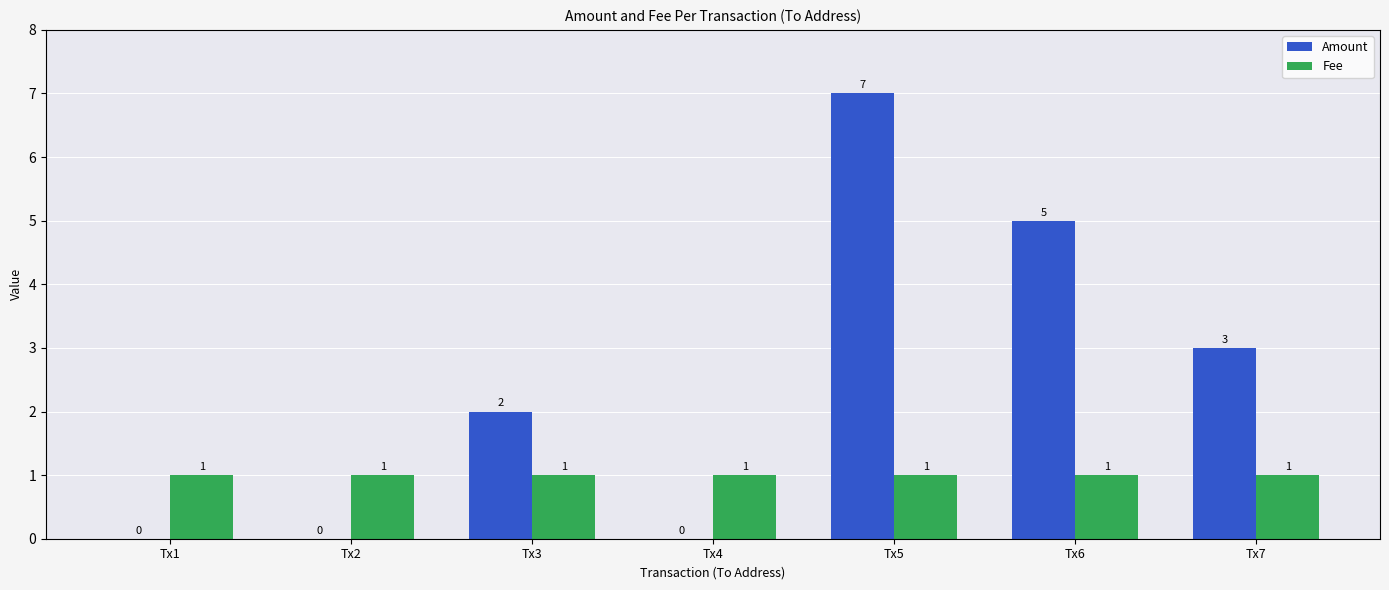

What is the sum of the Fee values at Tx1 and Tx4?

2.0